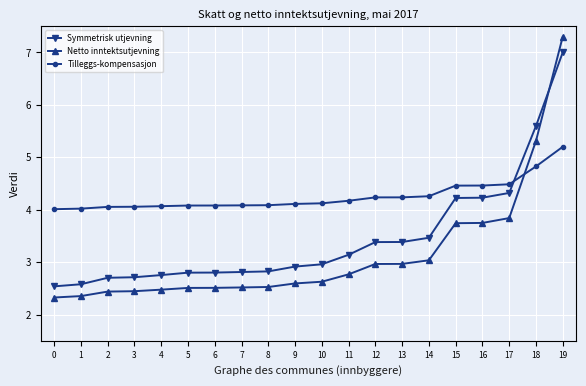

Rank the series by their average value, from lowest to highest.

Netto inntektsutjevning, Symmetrisk utjevning, Tilleggs-kompensasjon